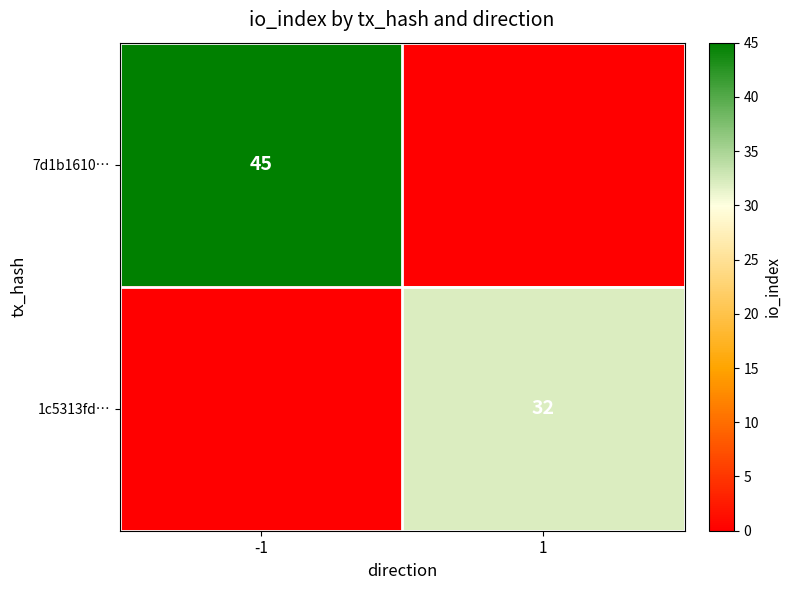

Which label corresponds to the largest value in the chart?

-1